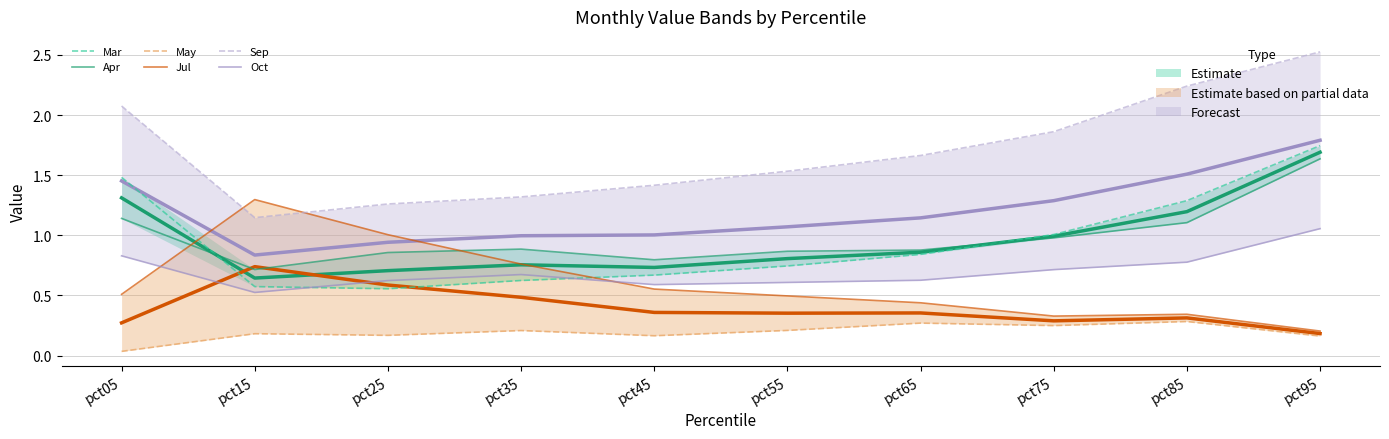

Is the value of Apr at pct95 greater than the value of Sep at pct55?

Yes